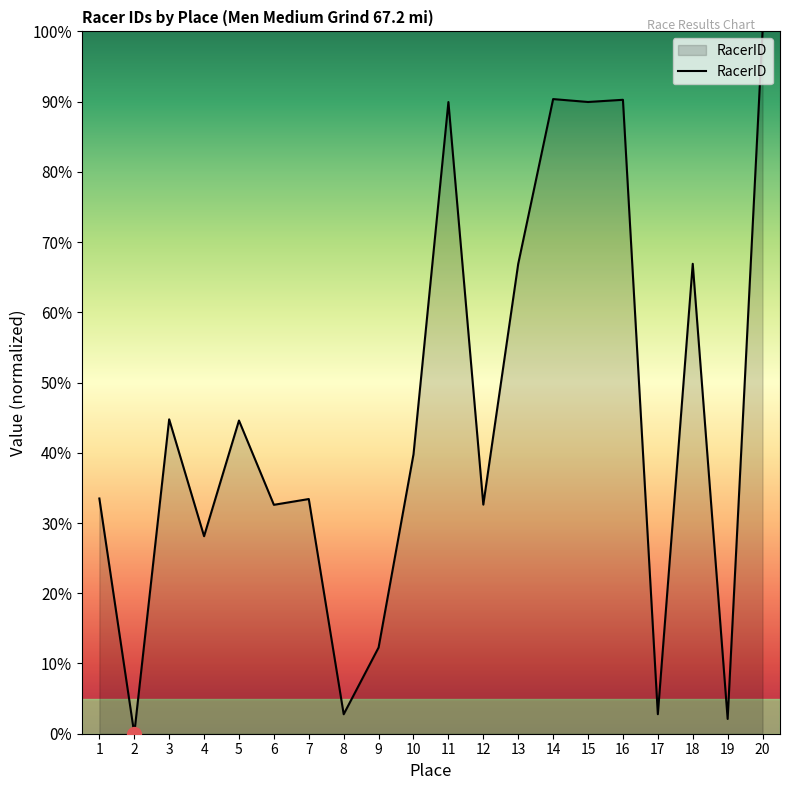

What is the sum of the values at 7 and 20?

133.4